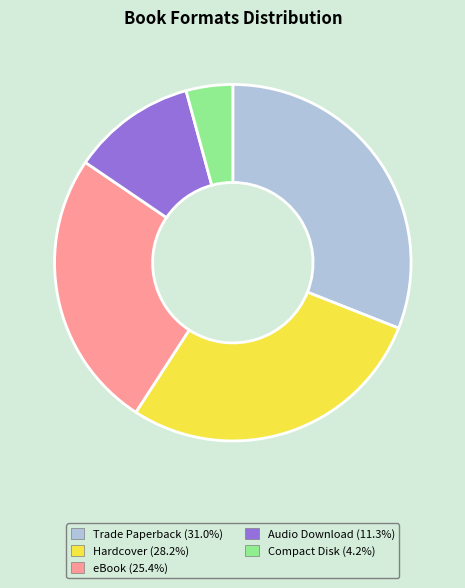

Does any single category account for the majority?

No